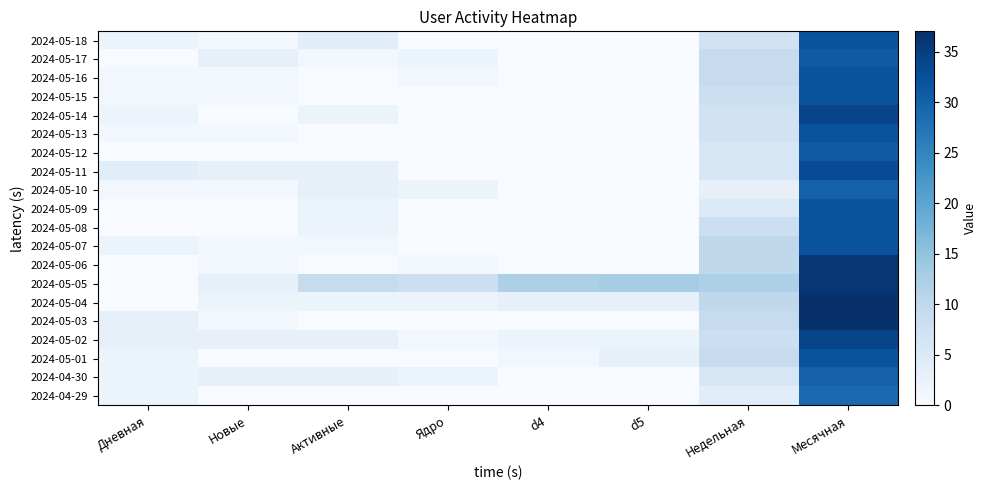

Reading right to left, transcribe all the data shown in this chart.

2024-05-18: Месячная=32	Недельная=7	d5=0	d4=0	Ядро=0	Активные=4	Новые=1	Дневная=2
2024-05-17: Месячная=31	Недельная=9	d5=0	d4=0	Ядро=2	Активные=1	Новые=3	Дневная=0
2024-05-16: Месячная=32	Недельная=9	d5=0	d4=0	Ядро=1	Активные=0	Новые=1	Дневная=1
2024-05-15: Месячная=32	Недельная=8	d5=0	d4=0	Ядро=0	Активные=0	Новые=1	Дневная=1
2024-05-14: Месячная=34	Недельная=7	d5=0	d4=0	Ядро=0	Активные=2	Новые=0	Дневная=2
2024-05-13: Месячная=32	Недельная=7	d5=0	d4=0	Ядро=0	Активные=0	Новые=1	Дневная=1
2024-05-12: Месячная=31	Недельная=6	d5=0	d4=0	Ядро=0	Активные=0	Новые=0	Дневная=0
2024-05-11: Месячная=33	Недельная=6	d5=0	d4=0	Ядро=0	Активные=3	Новые=3	Дневная=4
2024-05-10: Месячная=30	Недельная=3	d5=0	d4=0	Ядро=2	Активные=3	Новые=1	Дневная=1
2024-05-09: Месячная=32	Недельная=5	d5=0	d4=0	Ядро=0	Активные=2	Новые=0	Дневная=0
2024-05-08: Месячная=32	Недельная=8	d5=0	d4=0	Ядро=0	Активные=2	Новые=0	Дневная=0
2024-05-07: Месячная=32	Недельная=10	d5=0	d4=0	Ядро=0	Активные=1	Новые=1	Дневная=2
2024-05-06: Месячная=36	Недельная=10	d5=0	d4=0	Ядро=1	Активные=0	Новые=1	Дневная=0
2024-05-05: Месячная=36	Недельная=12	d5=13	d4=12	Ядро=8	Активные=9	Новые=3	Дневная=0
2024-05-04: Месячная=37	Недельная=10	d5=3	d4=3	Ядро=2	Активные=2	Новые=2	Дневная=0
2024-05-03: Месячная=37	Недельная=9	d5=0	d4=0	Ядро=0	Активные=0	Новые=1	Дневная=3
2024-05-02: Месячная=34	Недельная=8	d5=2	d4=2	Ядро=1	Активные=3	Новые=3	Дневная=3
2024-05-01: Месячная=32	Недельная=9	d5=3	d4=1	Ядро=0	Активные=0	Новые=0	Дневная=2
2024-04-30: Месячная=30	Недельная=6	d5=0	d4=0	Ядро=2	Активные=3	Новые=3	Дневная=2
2024-04-29: Месячная=29	Недельная=4	d5=0	d4=0	Ядро=0	Активные=0	Новые=0	Дневная=2